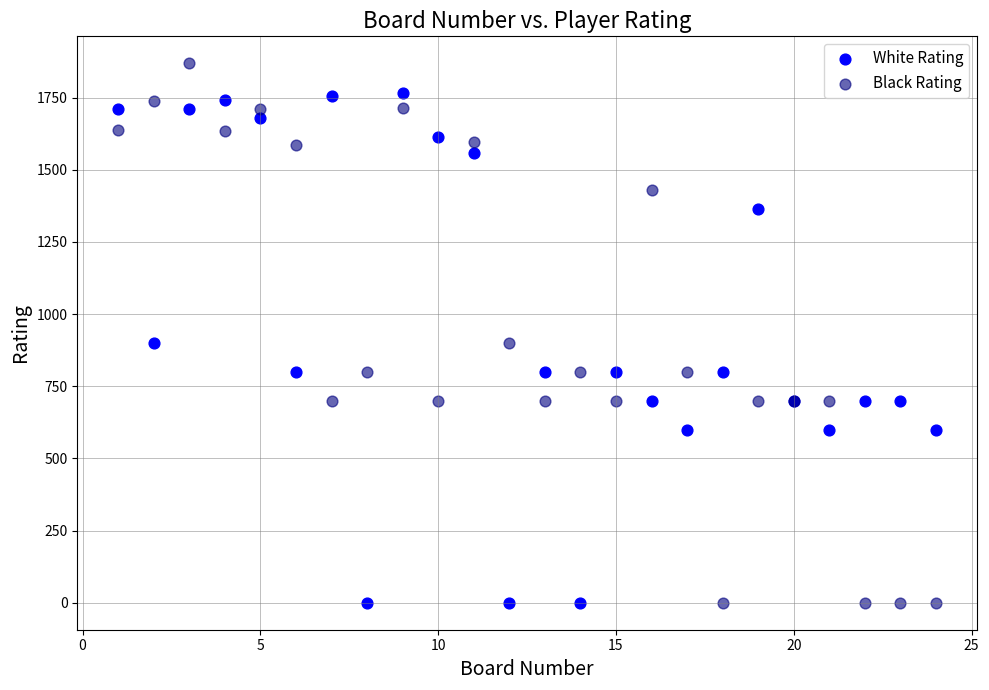

Which series reaches the maximum Y coordinate?

Black Rating